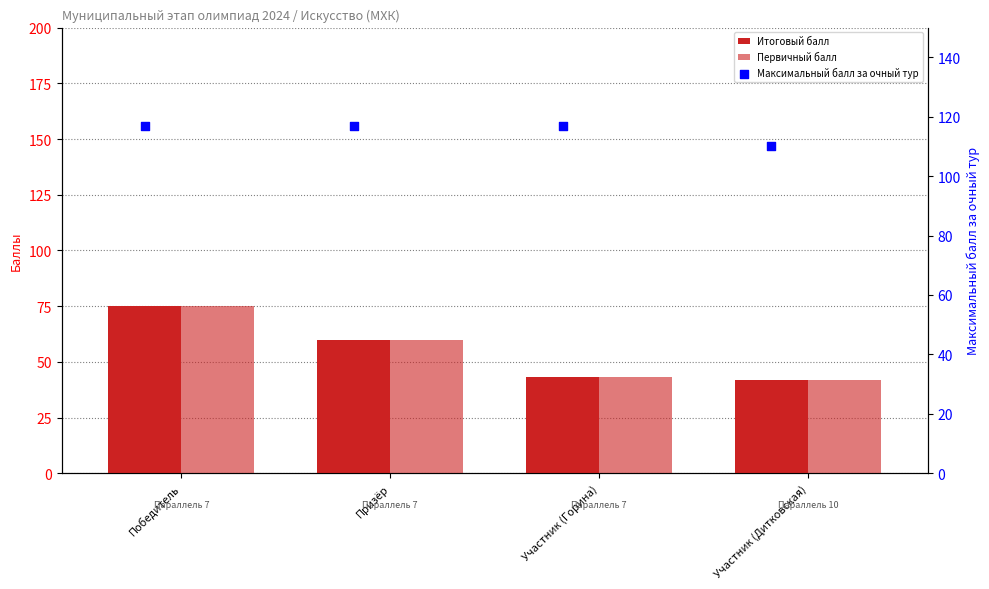

What is the total value across all series at Победитель?

267